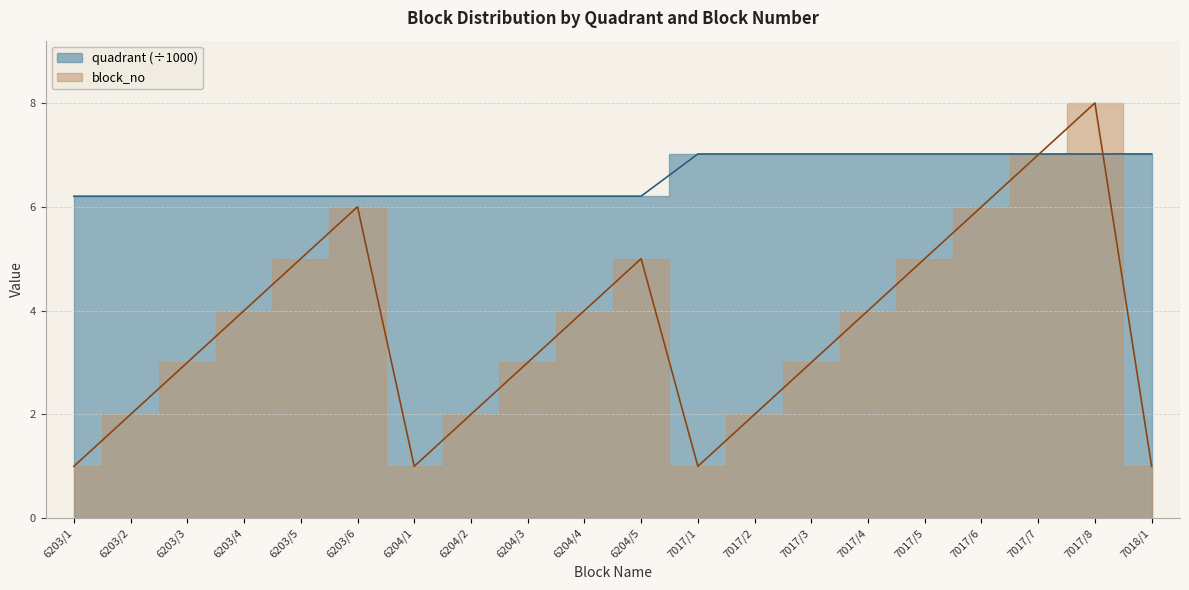

What is the difference between the highest and lowest values at 7018/1?

6.0